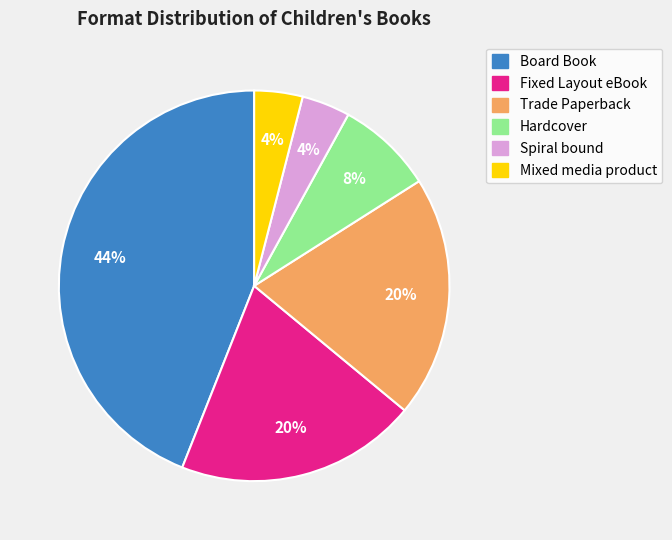

How many segments does this pie chart have?

6